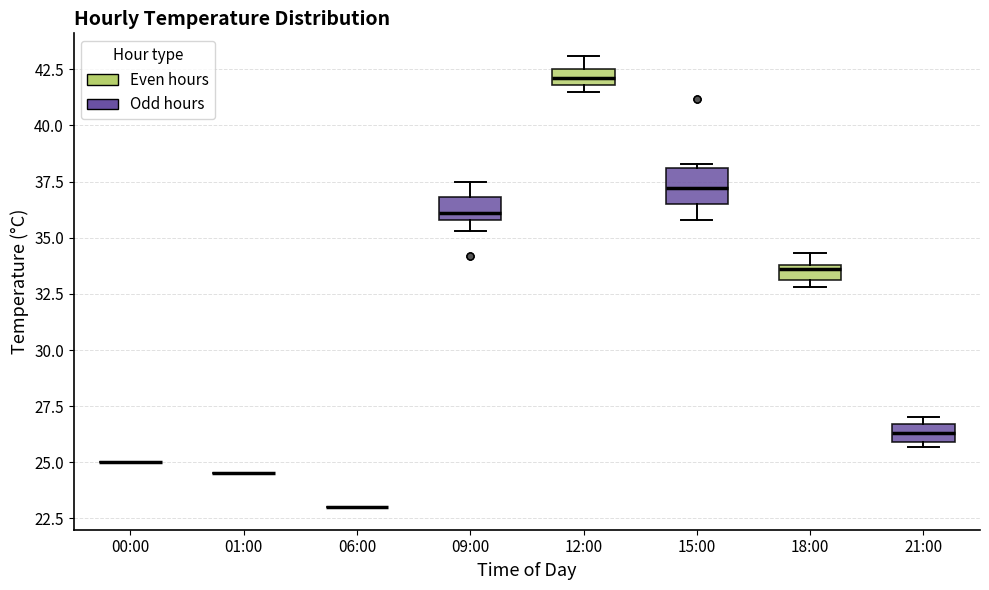

Where does the median line of the box for 15:00 sit on the y-axis? The values are not printed on the chart, so give them approximately, as read against the axis.

37.0